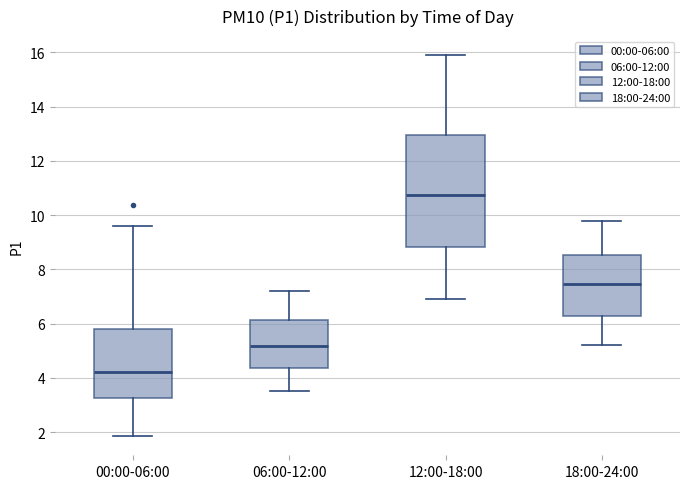

Reading left to right, transcribe this box plot: for each box, give where its median line is, the range the box spans, and where its two whiskers end, as read against the y-axis. The values are not printed on the chart, so give them approximately, as read against the axis.

00:00-06:00: median 4.2, box 3.2 to 5.8, whiskers 1.8 to 9.6
06:00-12:00: median 5.2, box 4.4 to 6.2, whiskers 3.6 to 7.2
12:00-18:00: median 10.8, box 8.8 to 13.0, whiskers 7.0 to 16.0
18:00-24:00: median 7.4, box 6.2 to 8.6, whiskers 5.2 to 9.8